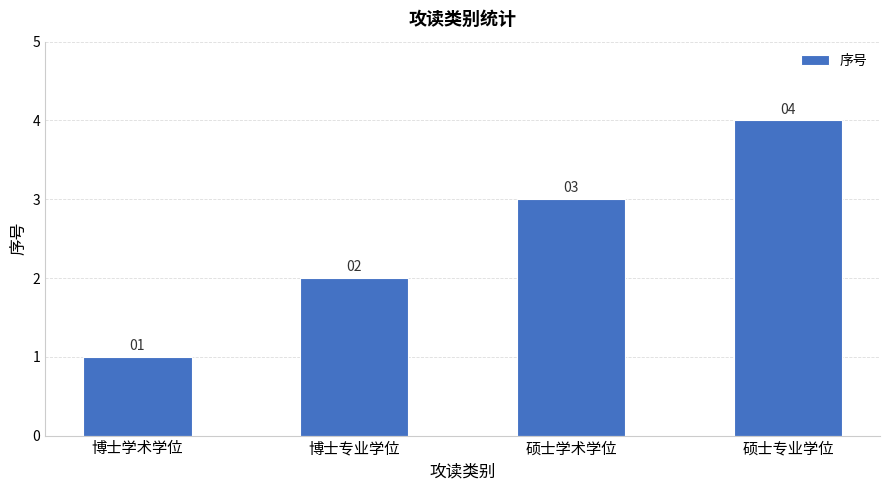

Reading left to right, what are all the values shown in this chart?

1	2	3	4